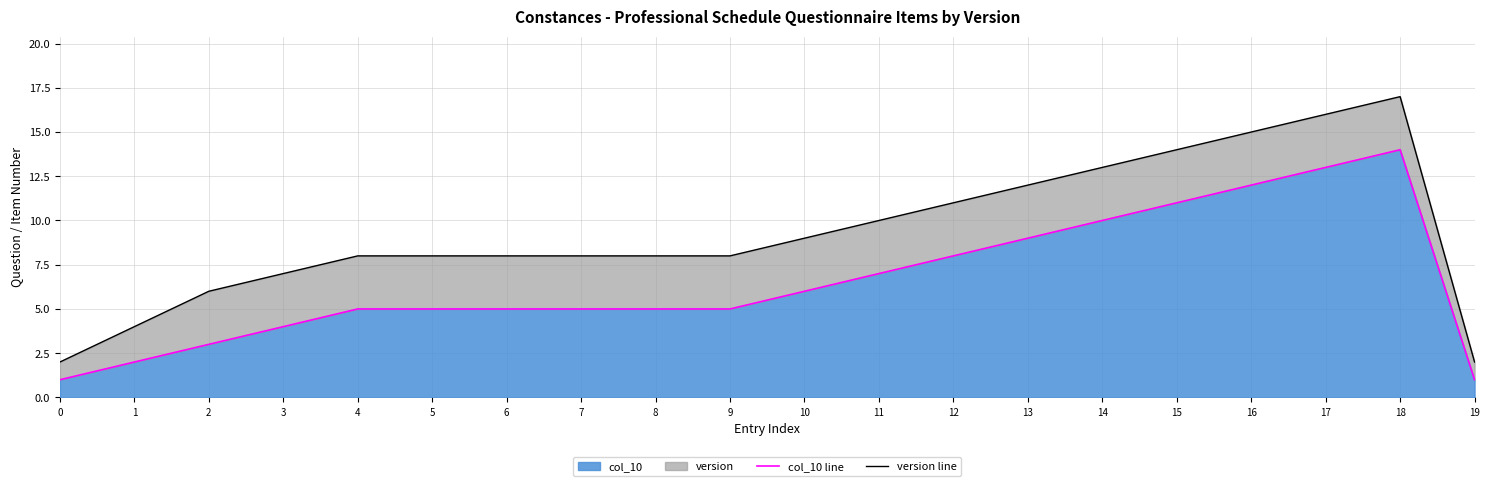

Reading left to right, transcribe all the data shown in this chart.

col_10 line: 0=1	1=2	2=3	3=4	4=5	5=5	6=5	7=5	8=5	9=5	10=6	11=7	12=8	13=9	14=10	15=11	16=12	17=13	18=14	19=1
version line: 0=2	1=4	2=6	3=7	4=8	5=8	6=8	7=8	8=8	9=8	10=9	11=10	12=11	13=12	14=13	15=14	16=15	17=16	18=17	19=2